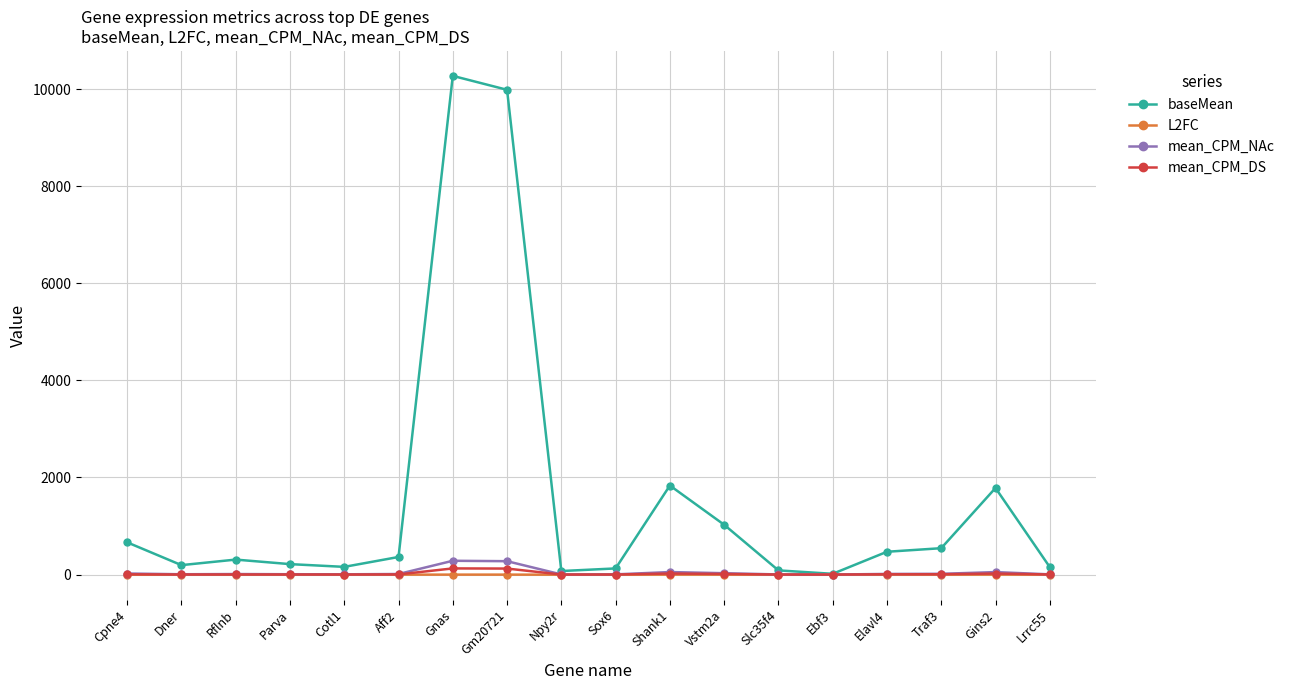

How many data points does each series have?

18